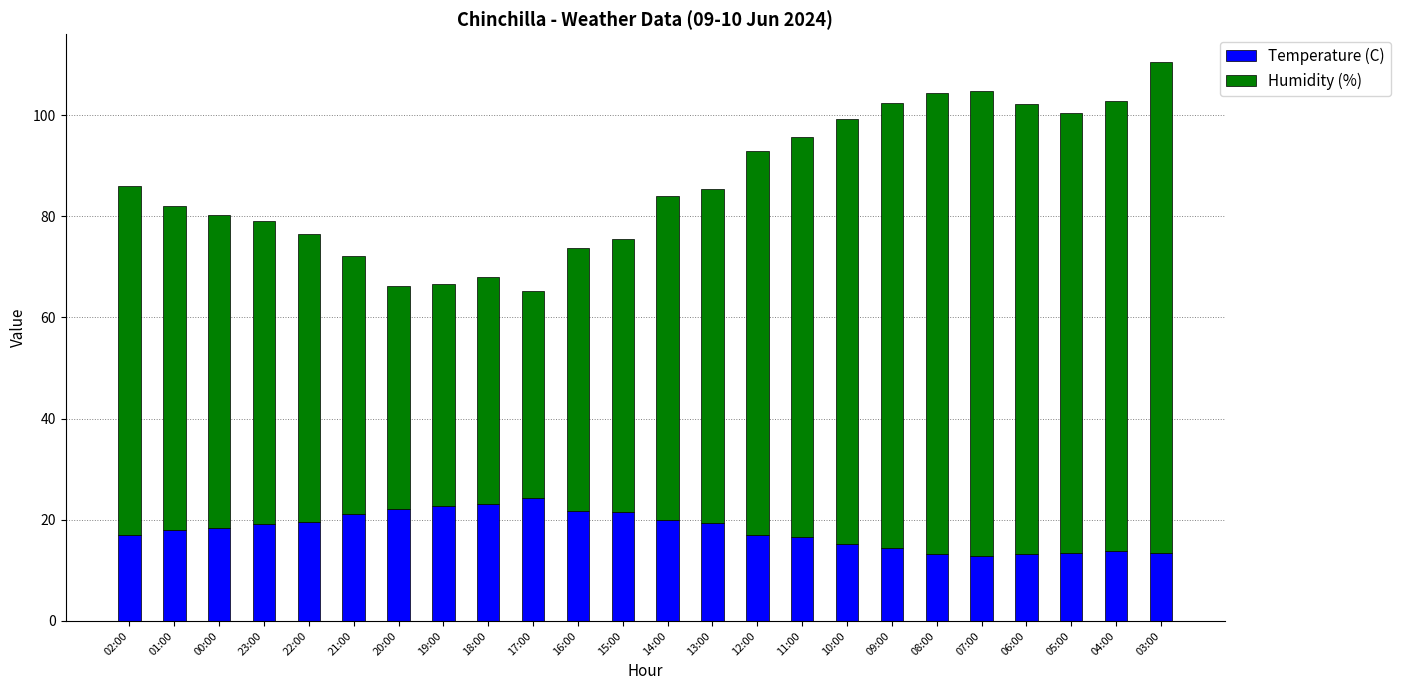

What is the maximum value for Temperature (C)?

24.3